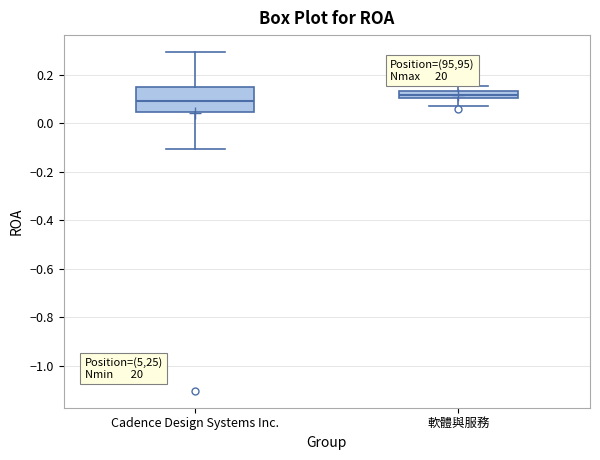

Which box has the lowest median line?

Cadence Design Systems Inc.